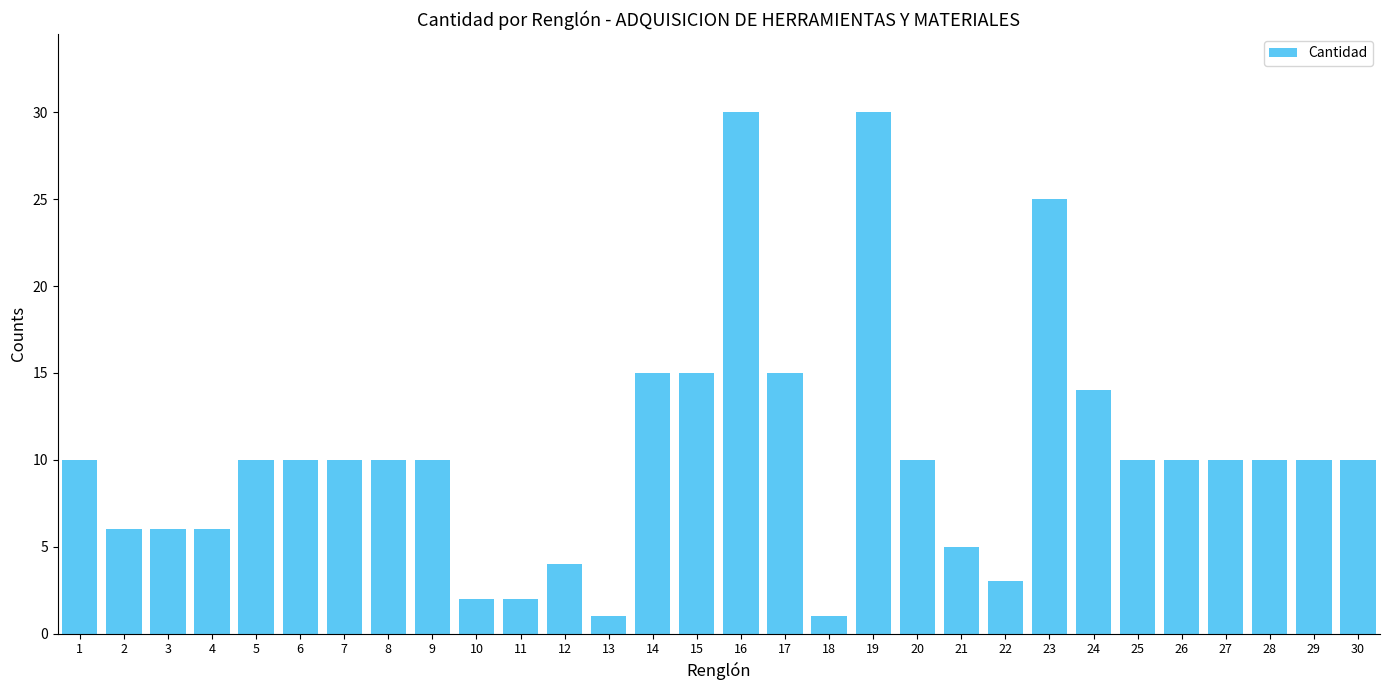

What is the maximum value shown in the chart?

30